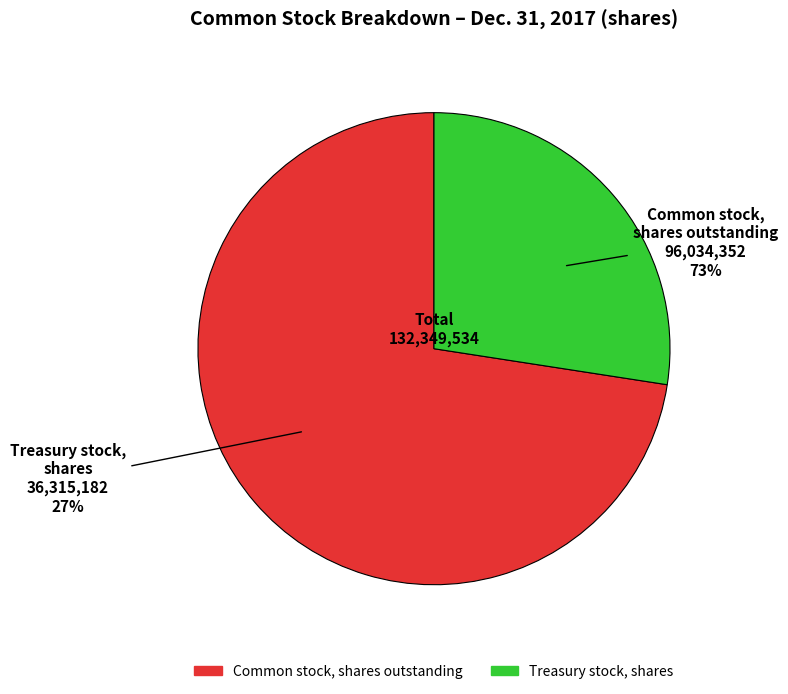

Combined, do Common stock, shares outstanding and Treasury stock, shares account for over 50%?

Yes